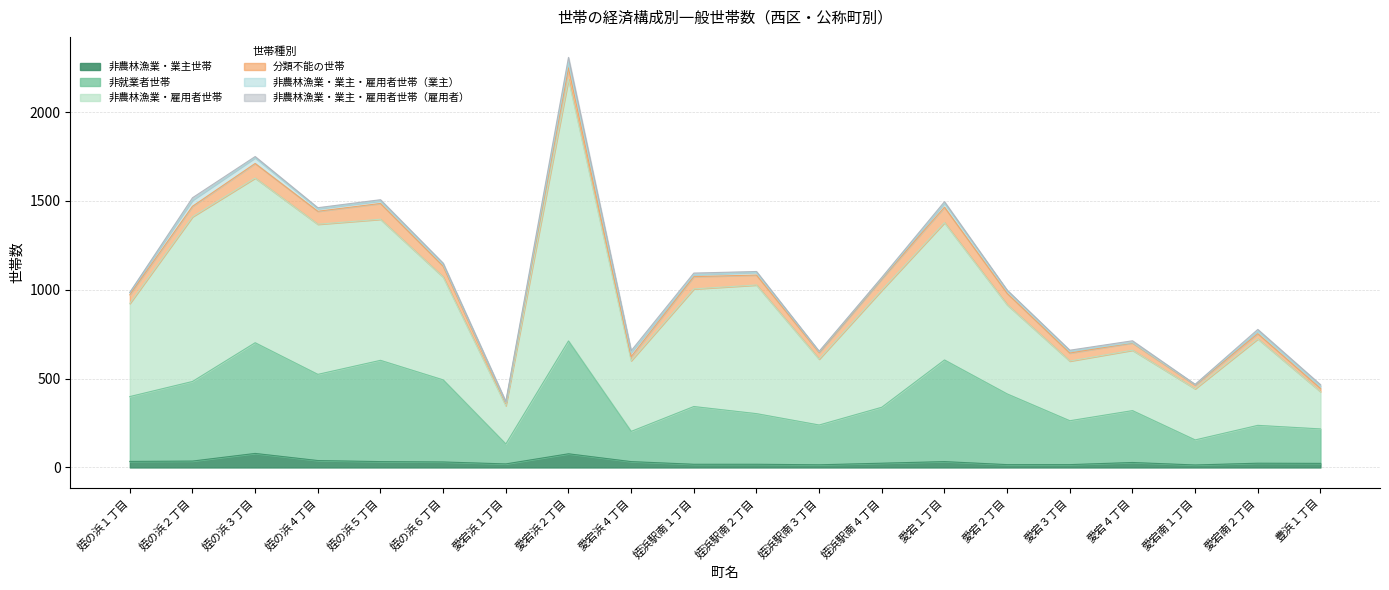

What is the label of the 11th point from the left?

姪浜駅南２丁目